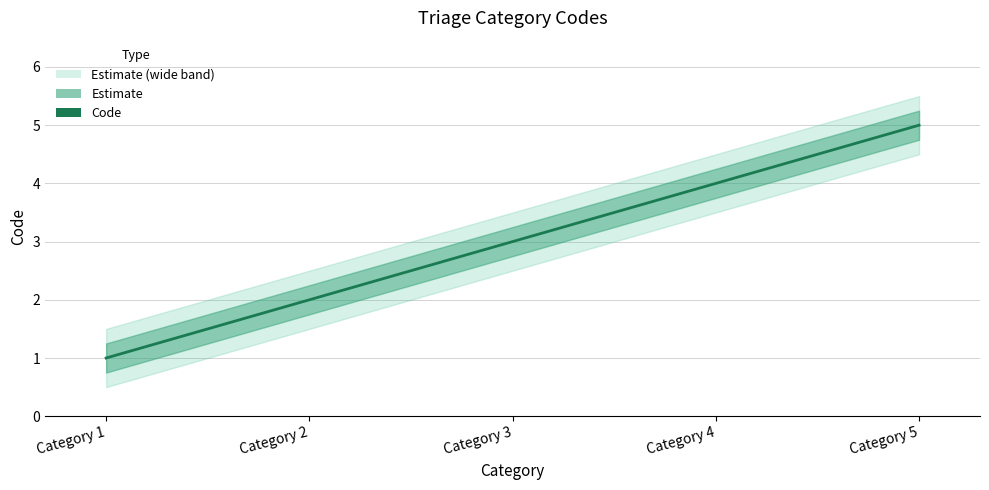

Which has a higher value, Category 4 or Category 5?

Category 5